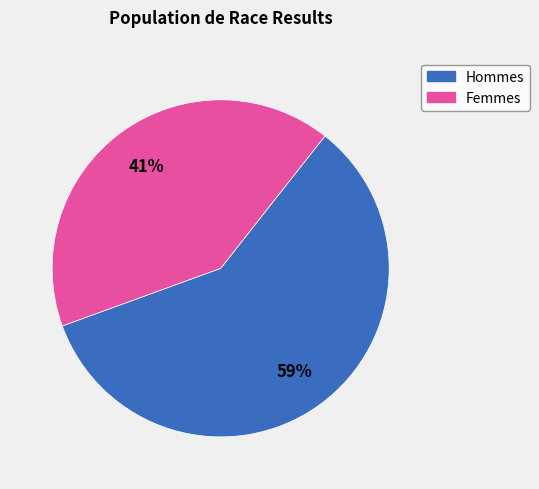

Which category has the biggest portion of the pie?

Hommes